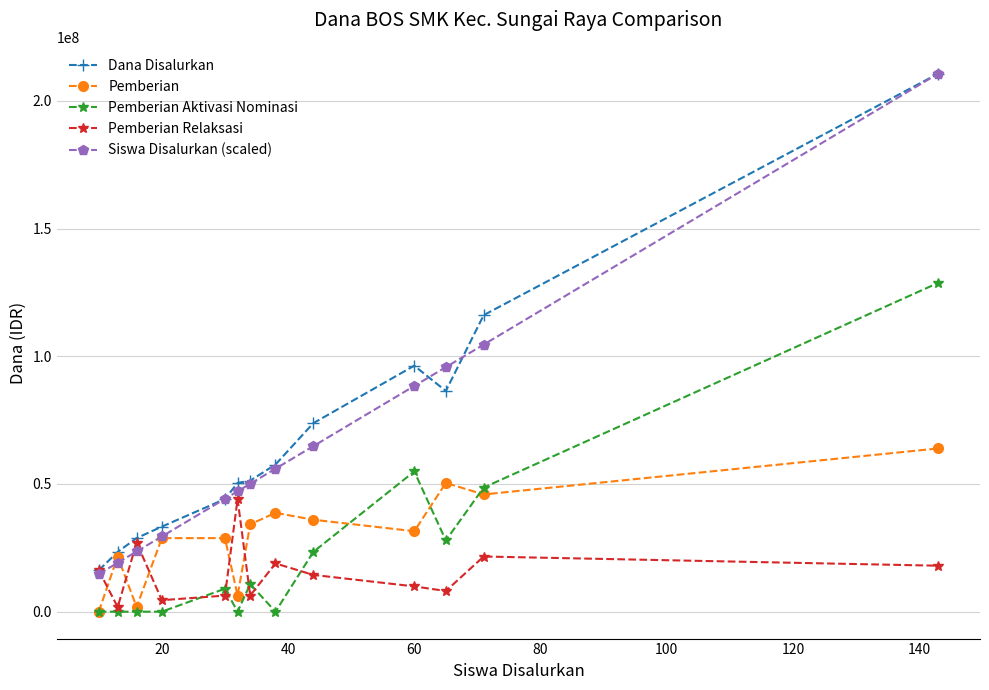

What is the value of the Siswa Disalurkan (scaled) point at the 4th from the left?

29454545.5